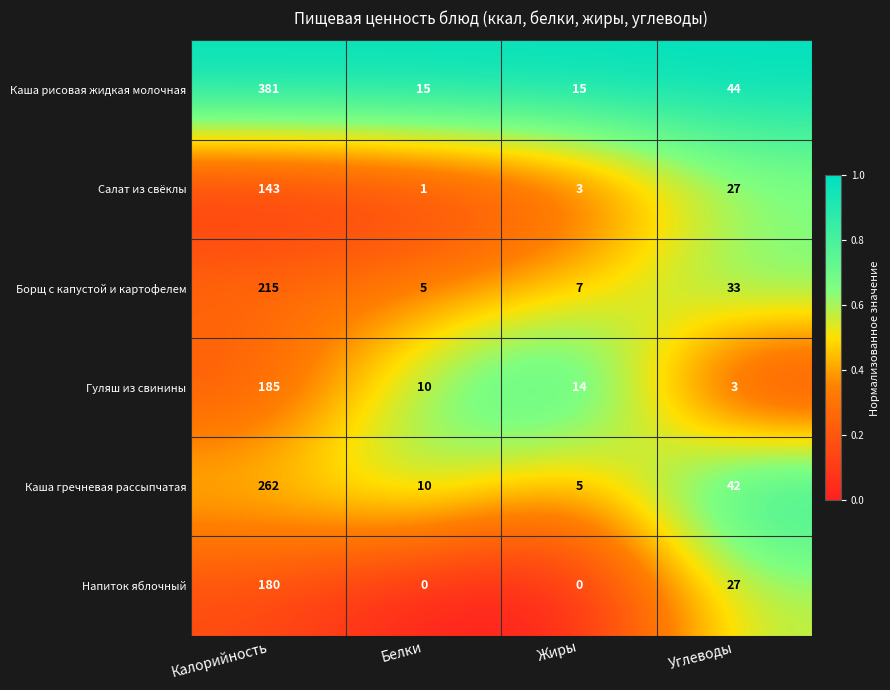

Reading right to left, extract all data points from this chart.

Каша рисовая жидкая молочная: 44	15	15	381
Салат из свёклы: 27	3	1	143
Борщ с капустой и картофелем: 33	7	5	215
Гуляш из свинины: 3	14	10	185
Каша гречневая рассыпчатая: 42	5	10	262
Напиток яблочный: 27	0	0	180